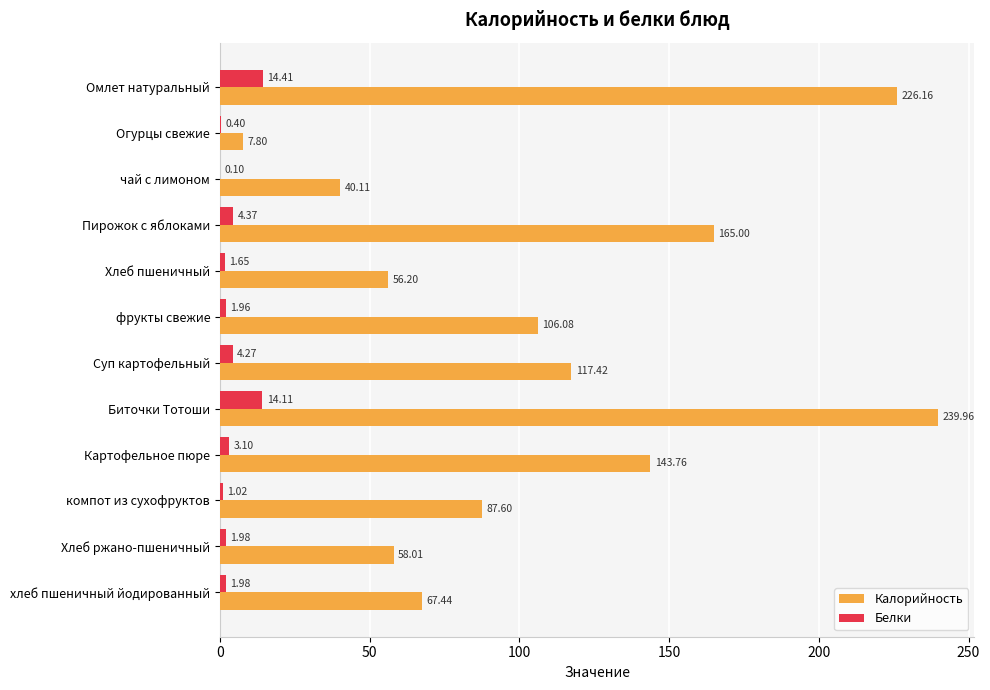

At which label is Белки closest to 7?

Пирожок с яблоками